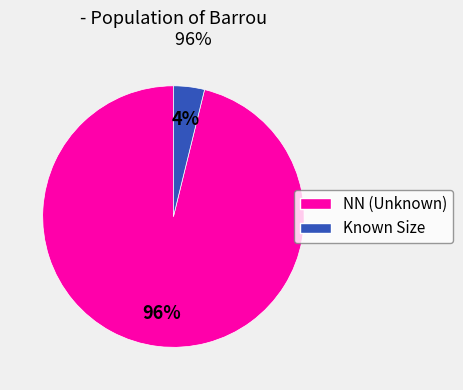

Is there any slice that represents more than half of the pie?

Yes